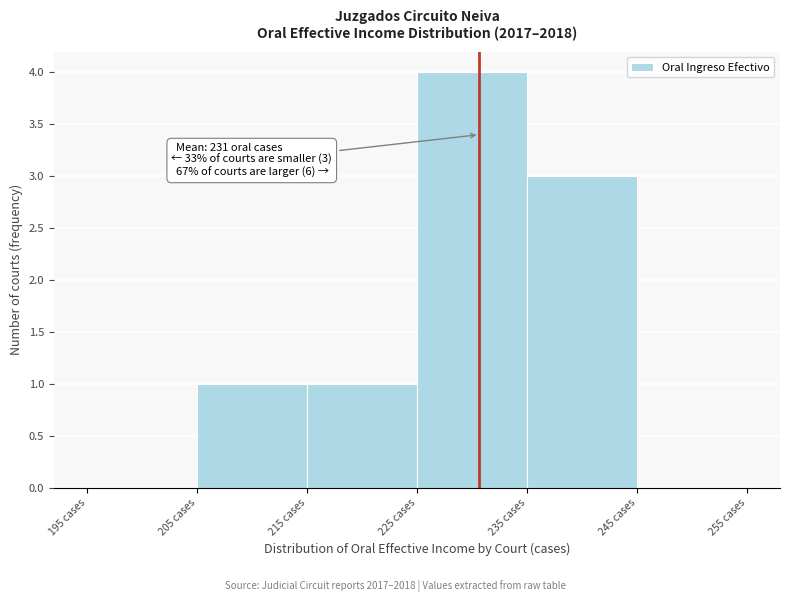

Over which range of the x-axis is the bar tallest?

225 to 235